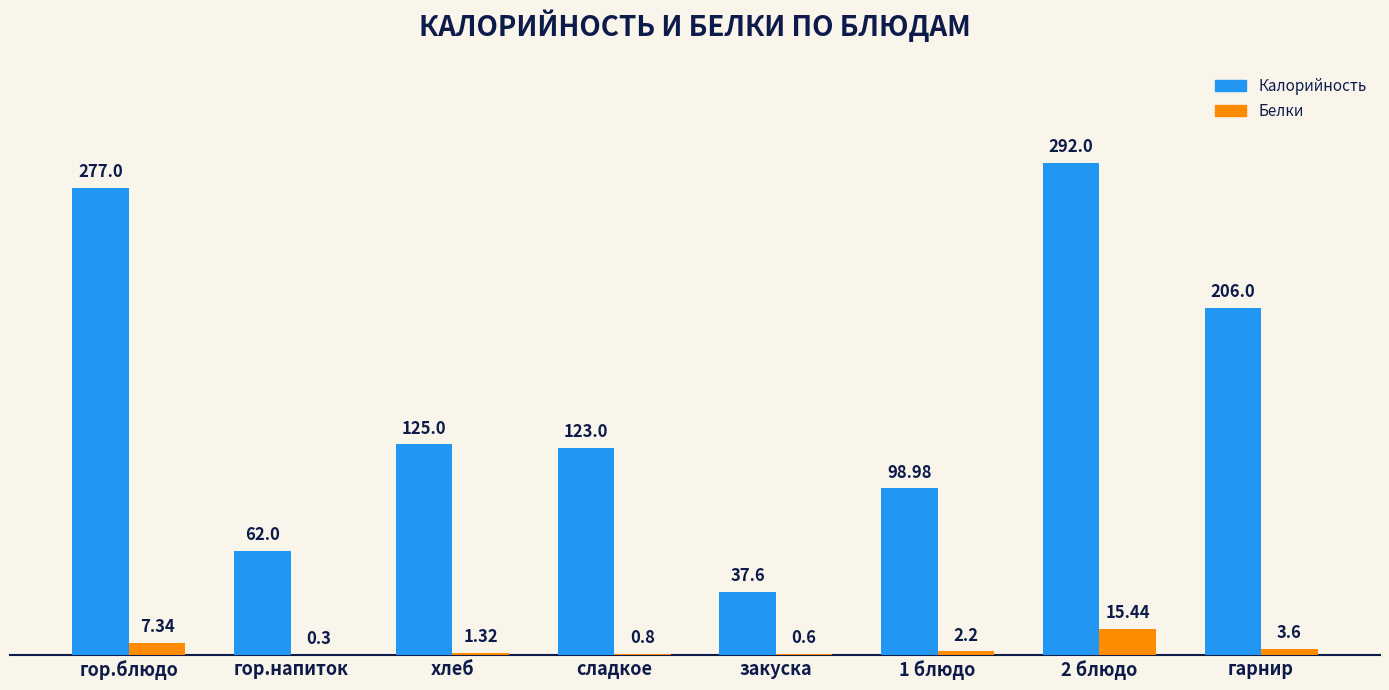

What are all the series names shown in the legend?

Калорийность, Белки